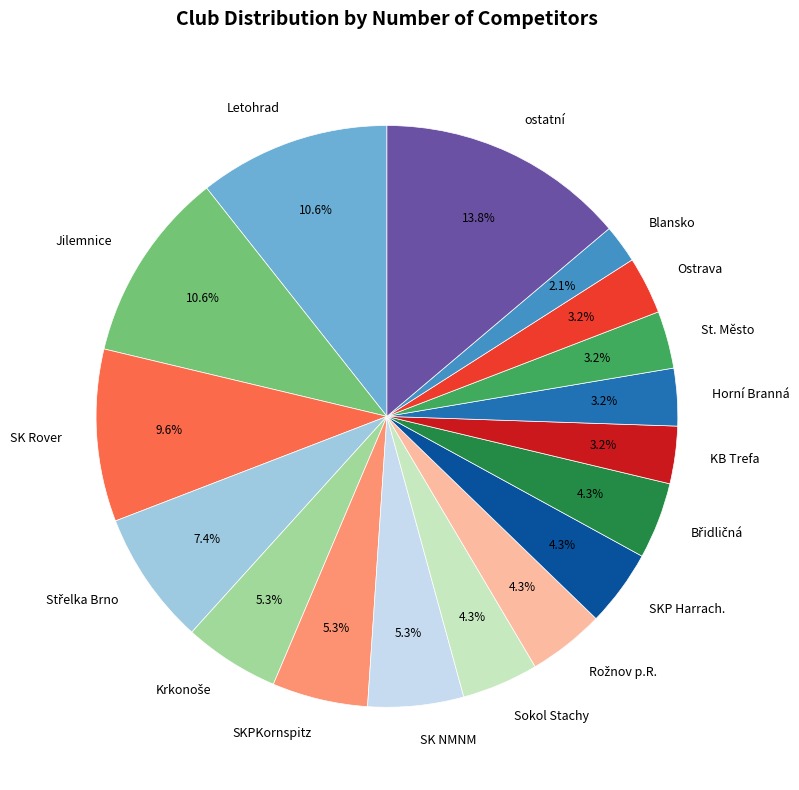

Do KB Trefa and Jilemnice together represent more than half of the pie?

No